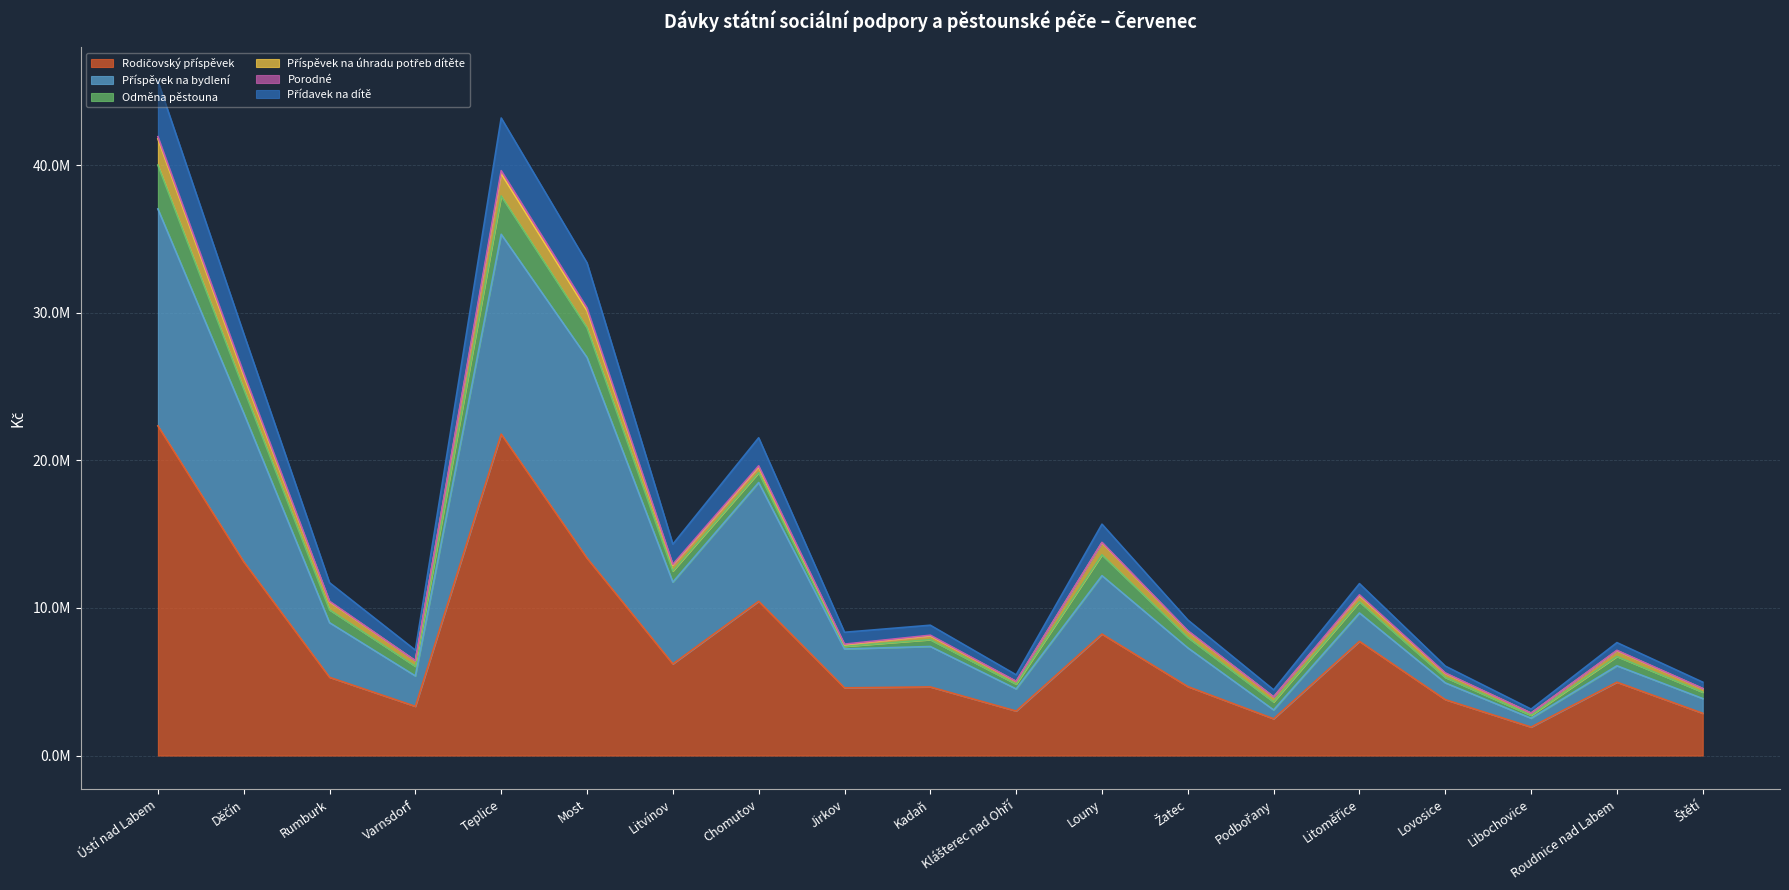

What is the smallest value displayed?

1928913